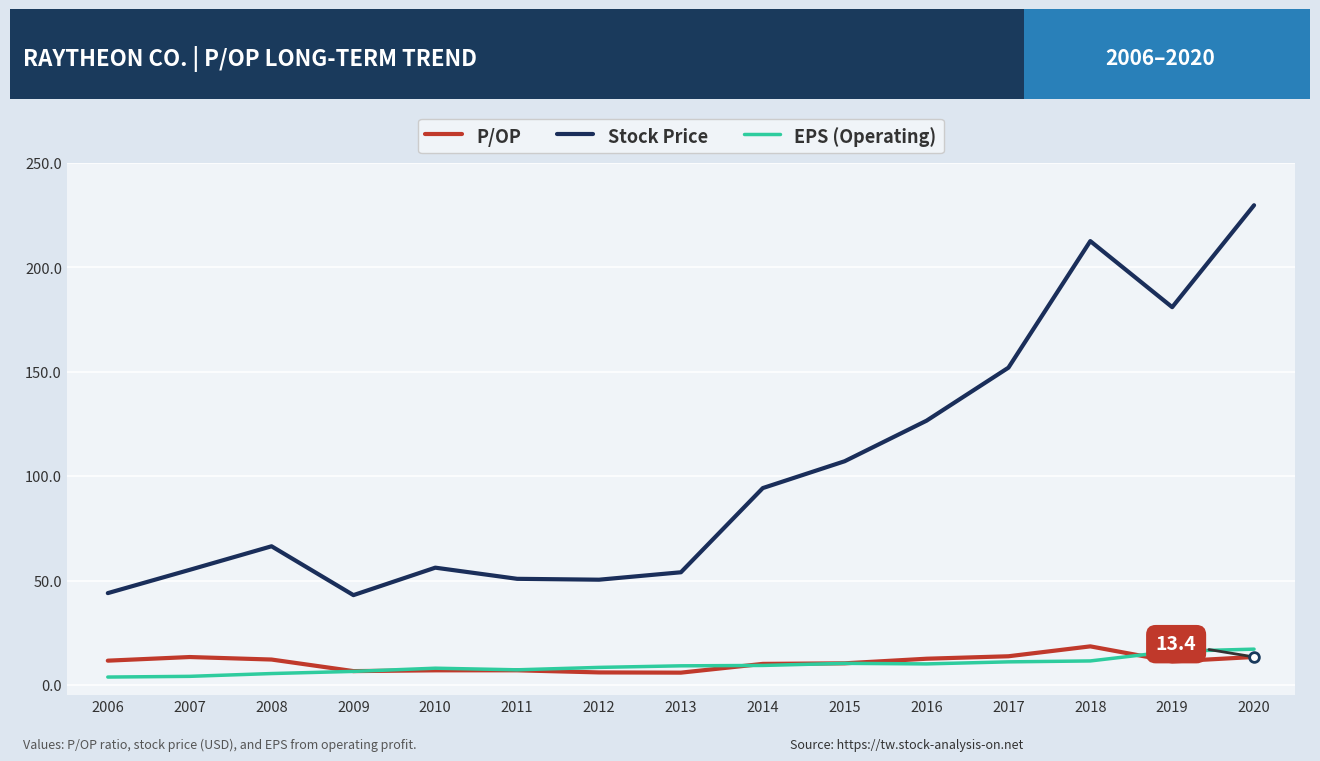

What is the total value across all series at 2009?

56.1